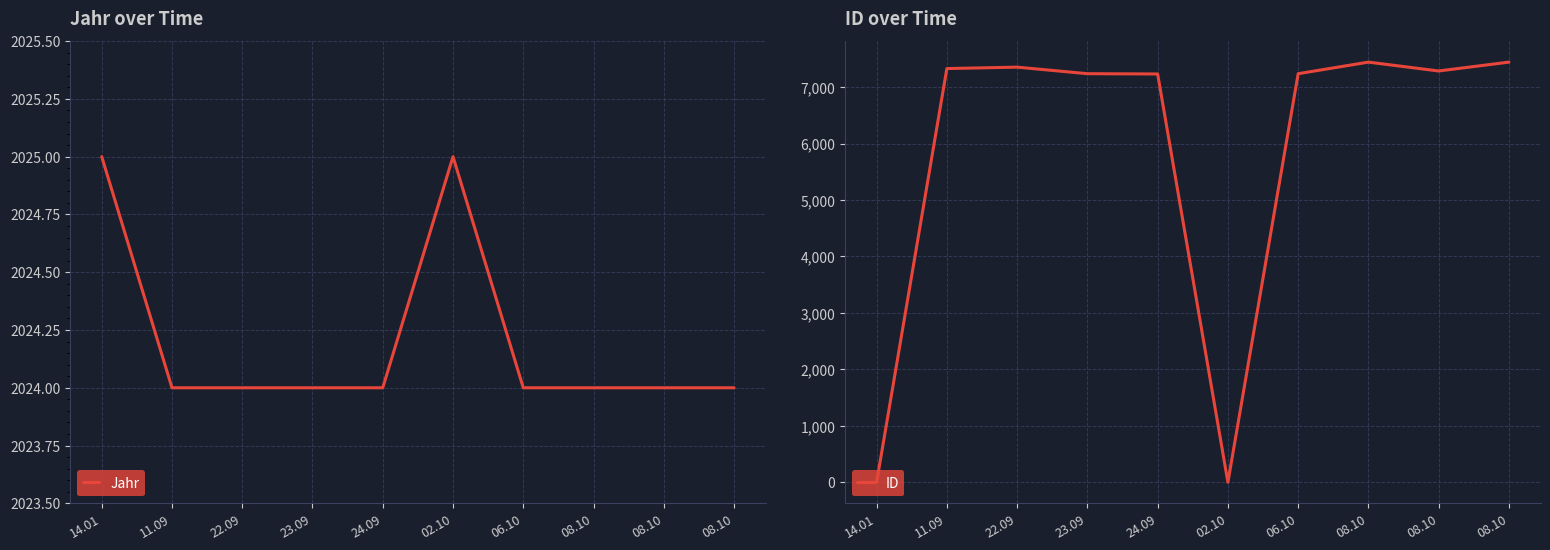

Reading right to left, extract all data points from this chart.

Jahr: 08.10=2024	08.10=2024	08.10=2024	06.10=2024	02.10=2025	24.09=2024	23.09=2024	22.09=2024	11.09=2024	14.01=2025
ID: 08.10=7442	08.10=7285	08.10=7442	06.10=7237	02.10=0	24.09=7232	23.09=7237	22.09=7353	11.09=7328	14.01=0